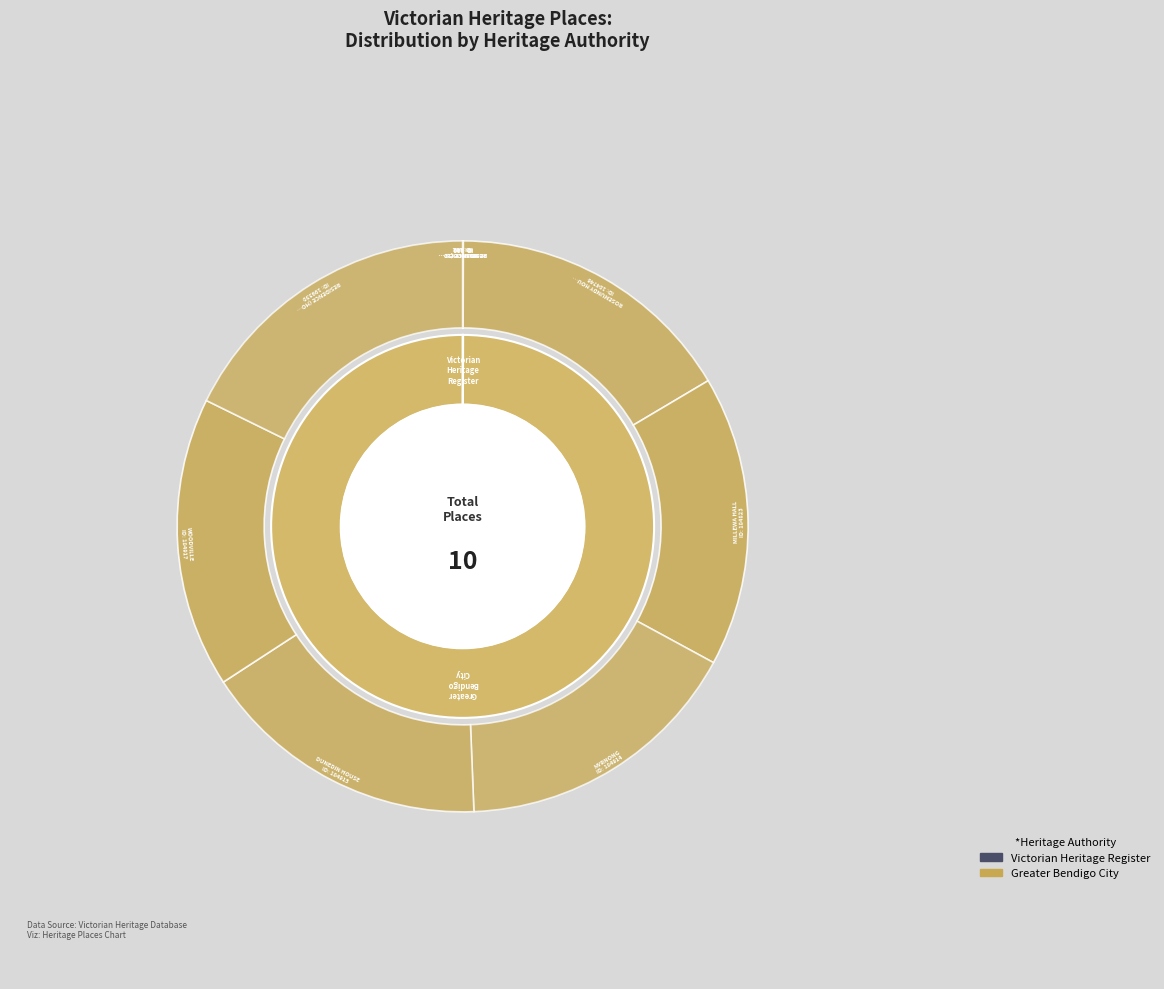

Rank the categories by value from lowest to highest.

RESIDENCE (101), RESIDENCE (102), BELLEVUE, JOHN KELLY'S FORMER HOUSE, ROSEMUNDY HOUSE, MILLEWA HALL, MYRNONG, DUNEDIN HOUSE, WOODVILLE, RESIDENCE (HOUSE)